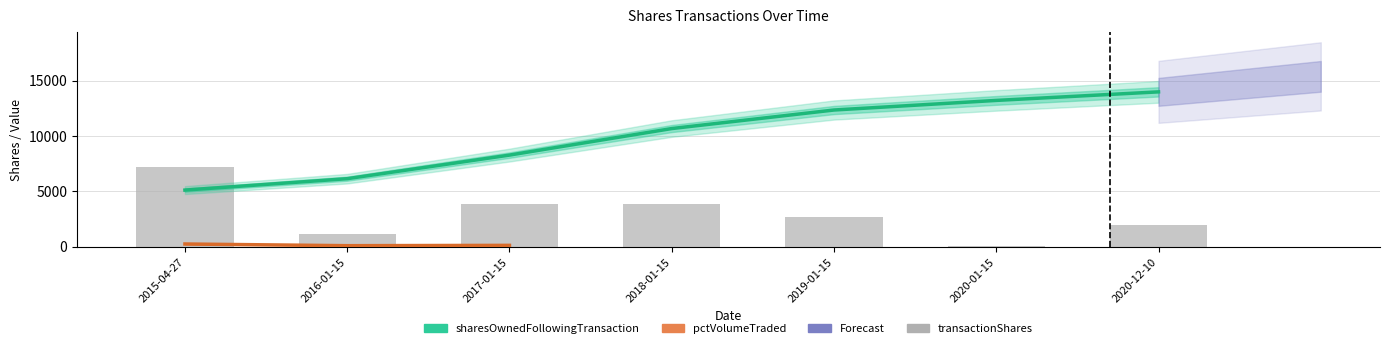

How many data points does each series have?

7